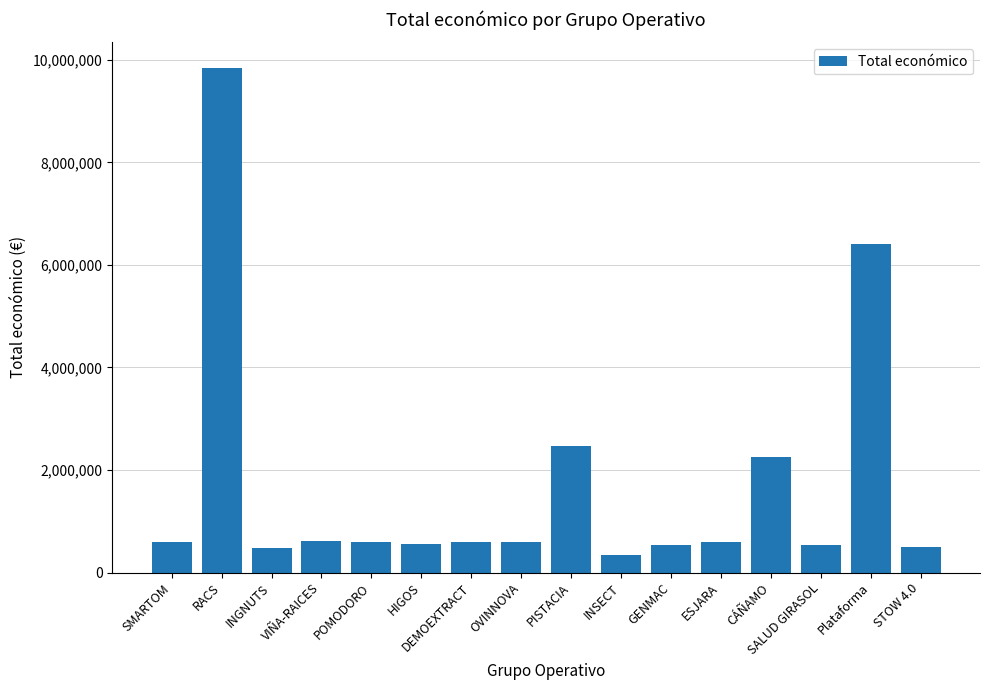

What is the difference between the maximum and minimum values?

9503689